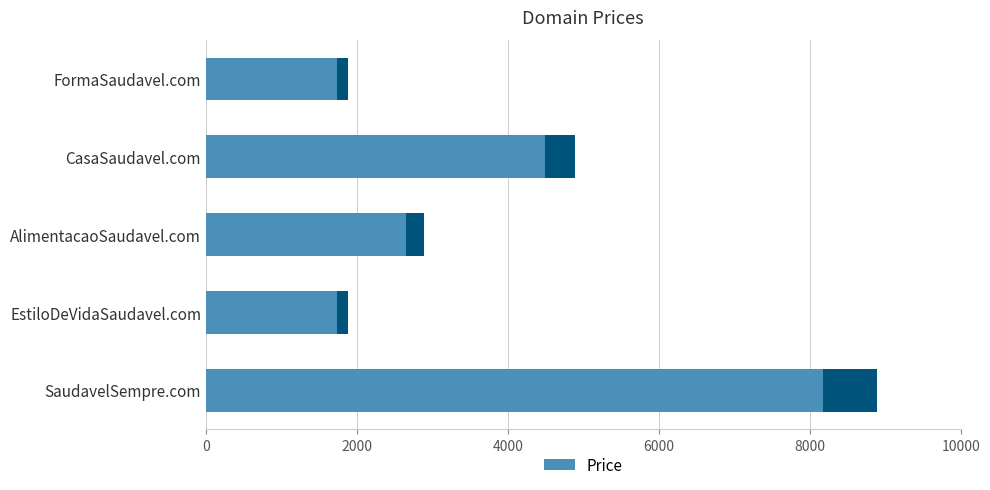

Is it true that the value at 8000 is 14089?

False